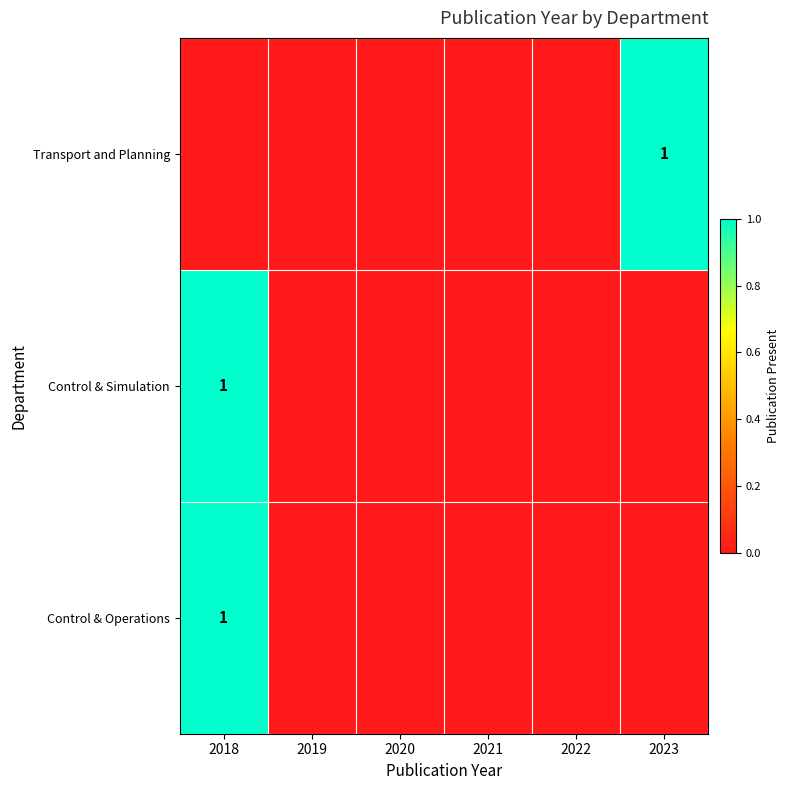

At which category does the chart reach its peak across all series?

2023